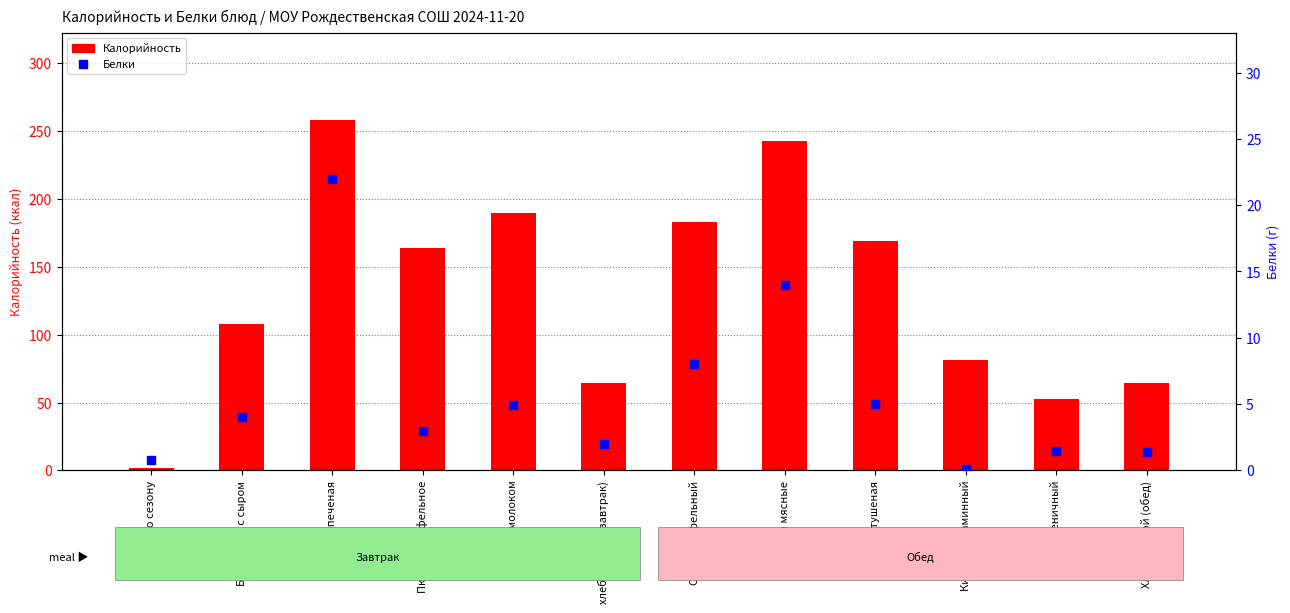

At which category is the sum across all series the highest?

Рыба запеченая